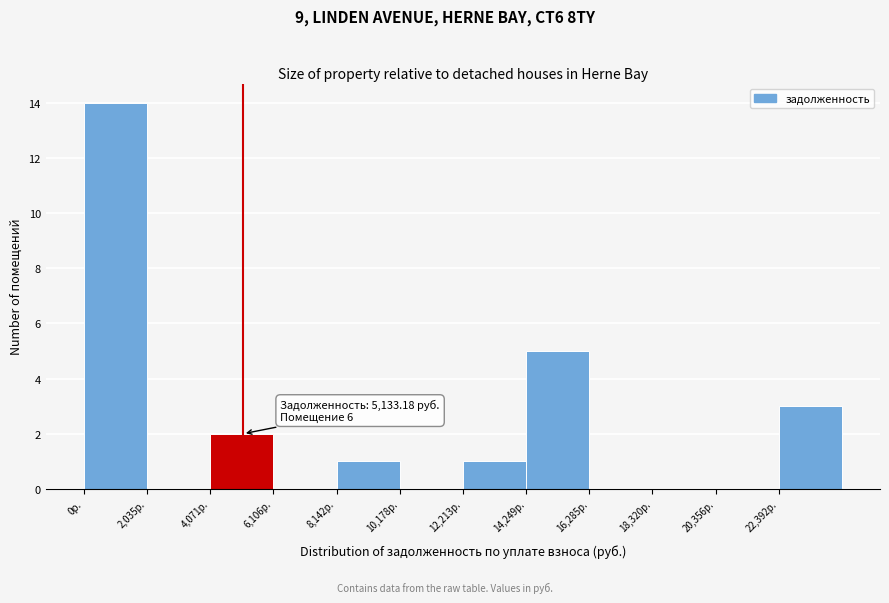

Which range on the x-axis has the tallest bar?

0 to 2000